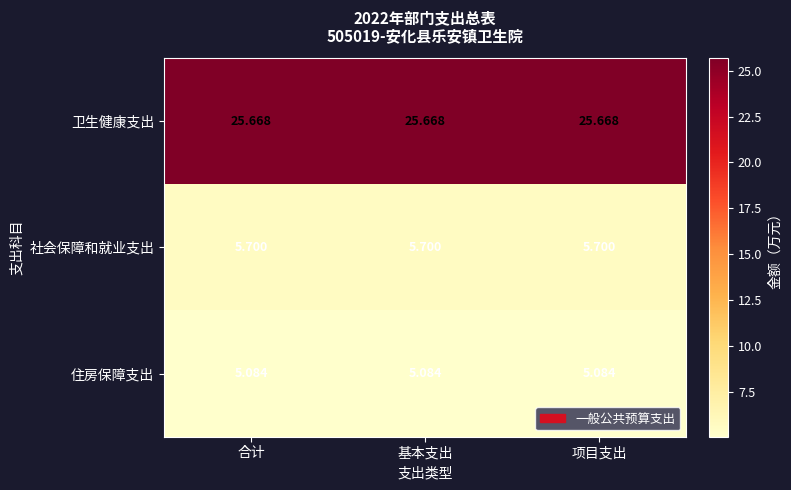

Rank the series at 基本支出 from lowest to highest value.

住房保障支出, 社会保障和就业支出, 卫生健康支出